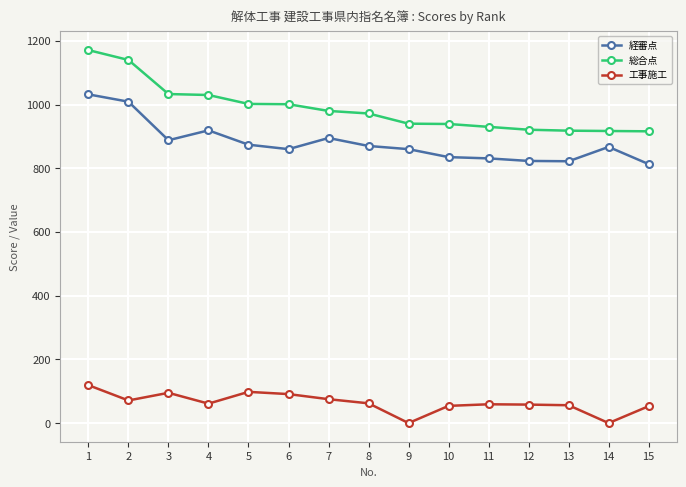

True or false: 工事施工 and 経審点 cross at least once.

False